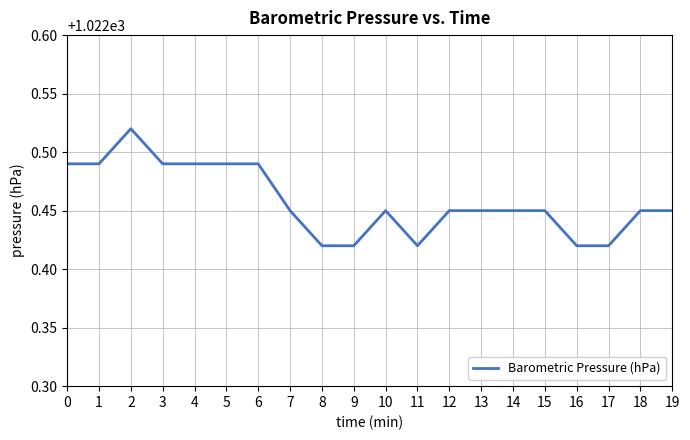

Approximately how many times larger is the value at 18 compared to 2?

1.0